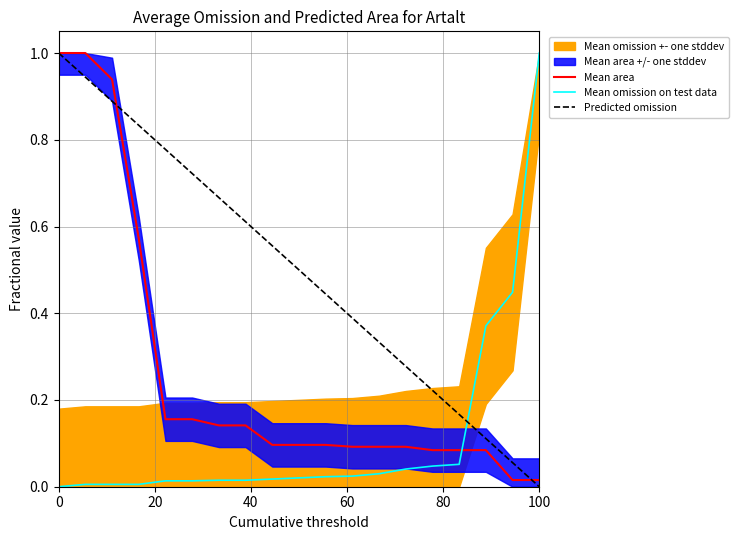

How many times do Predicted omission and Mean omission on test data cross each other?

1